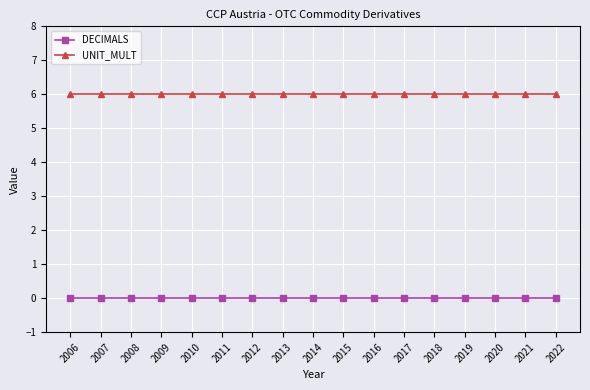

The DECIMALS series shows 0 at 2008. True or false?

True